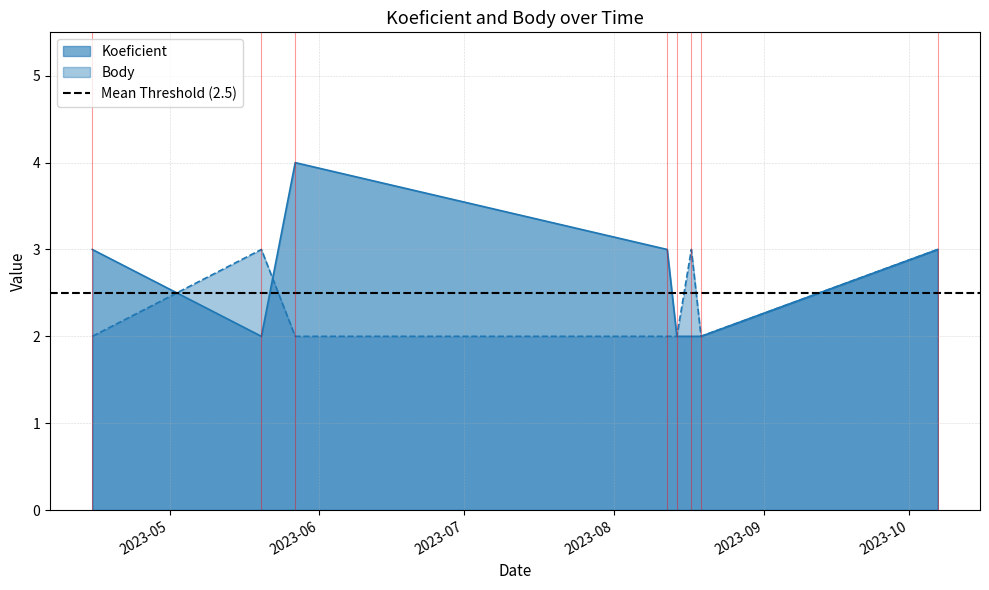

What is the minimum value shown in the chart?

2